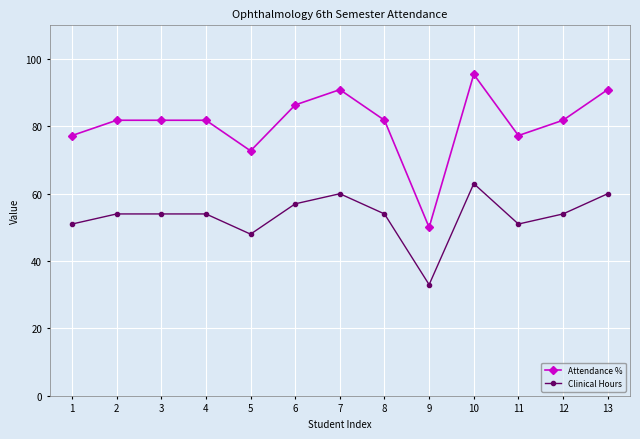

What is the spread (max minus min) of values at 12?

27.8